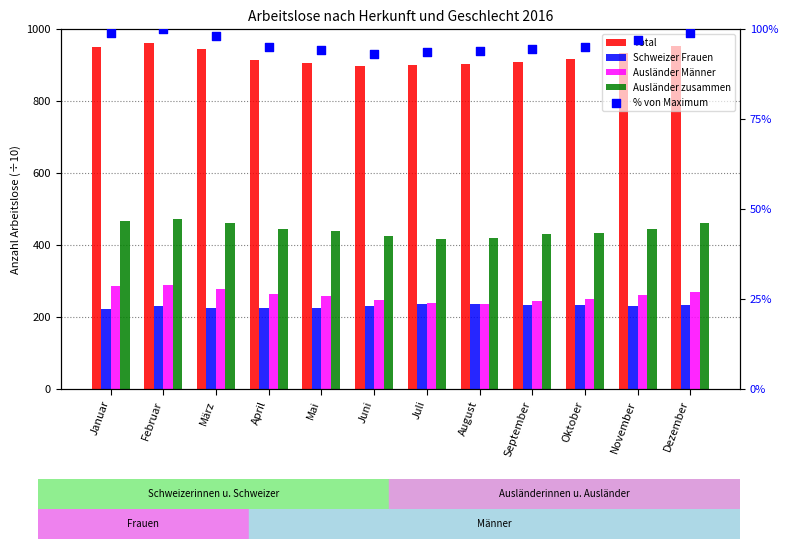

At how many categories does at least one series exceed 623?

12